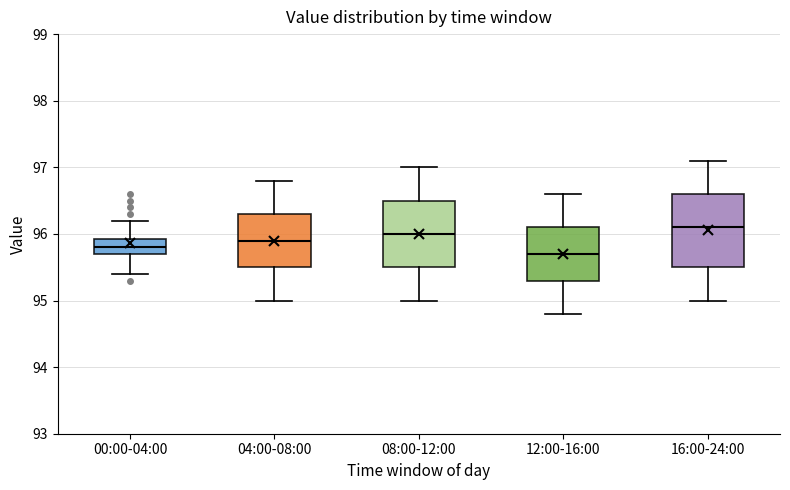

Reading left to right, read every box against the y-axis: the position of its median line, the range the box covers, and the ends of its whiskers. The values are not printed on the chart, so give them approximately, as read against the axis.

00:00-04:00: median 95.8, box 95.7 to 95.9, whiskers 95.4 to 96.2
04:00-08:00: median 95.9, box 95.5 to 96.3, whiskers 95.0 to 96.8
08:00-12:00: median 96.0, box 95.5 to 96.5, whiskers 95.0 to 97.0
12:00-16:00: median 95.7, box 95.3 to 96.1, whiskers 94.8 to 96.6
16:00-24:00: median 96.1, box 95.5 to 96.6, whiskers 95.0 to 97.1